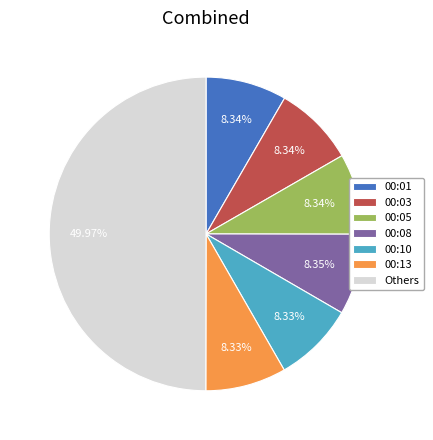

What is the ratio of the value at 00:13 to the value at 00:10?

1.0